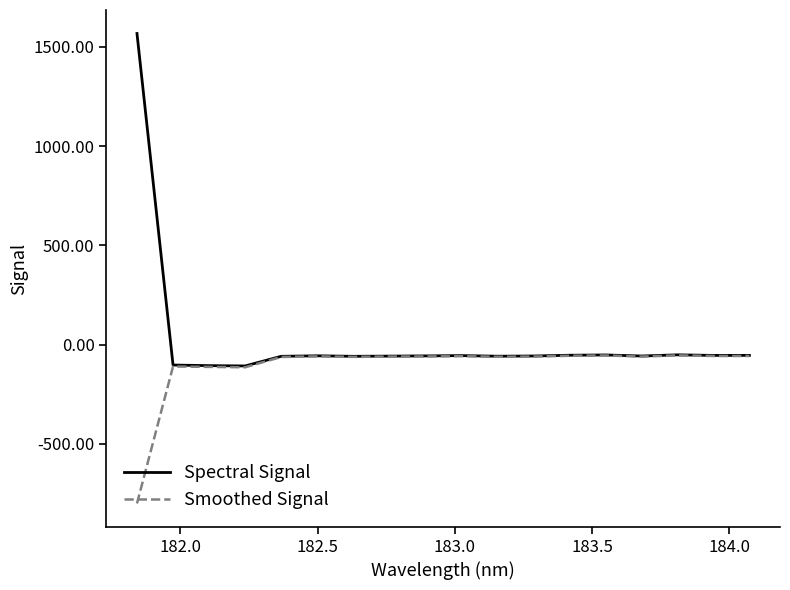

List the series in order of their peak value, lowest first.

Smoothed Signal, Spectral Signal